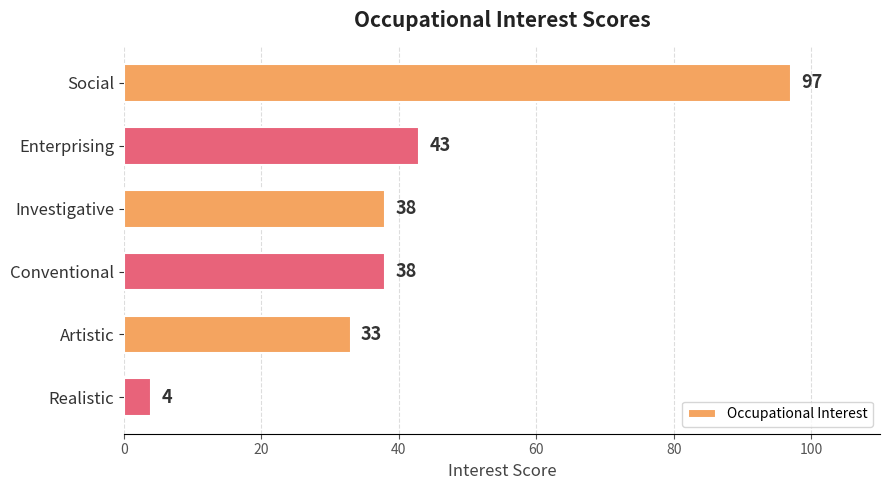

Reading top to bottom, transcribe all the data shown in this chart.

97	43	38	38	33	4